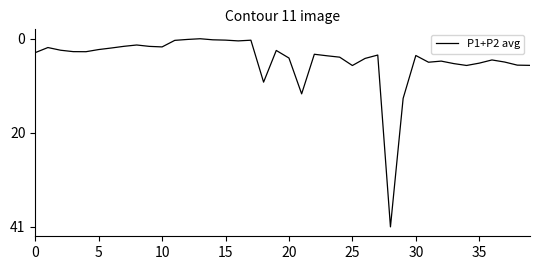

Where does the data first go above 4?

18